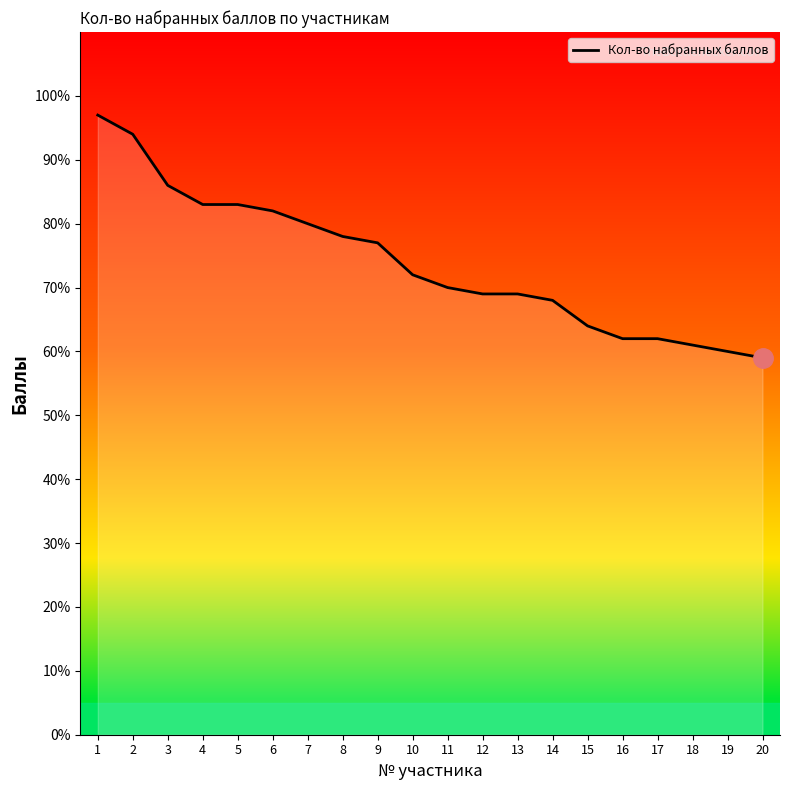

What is the smallest value displayed?

59